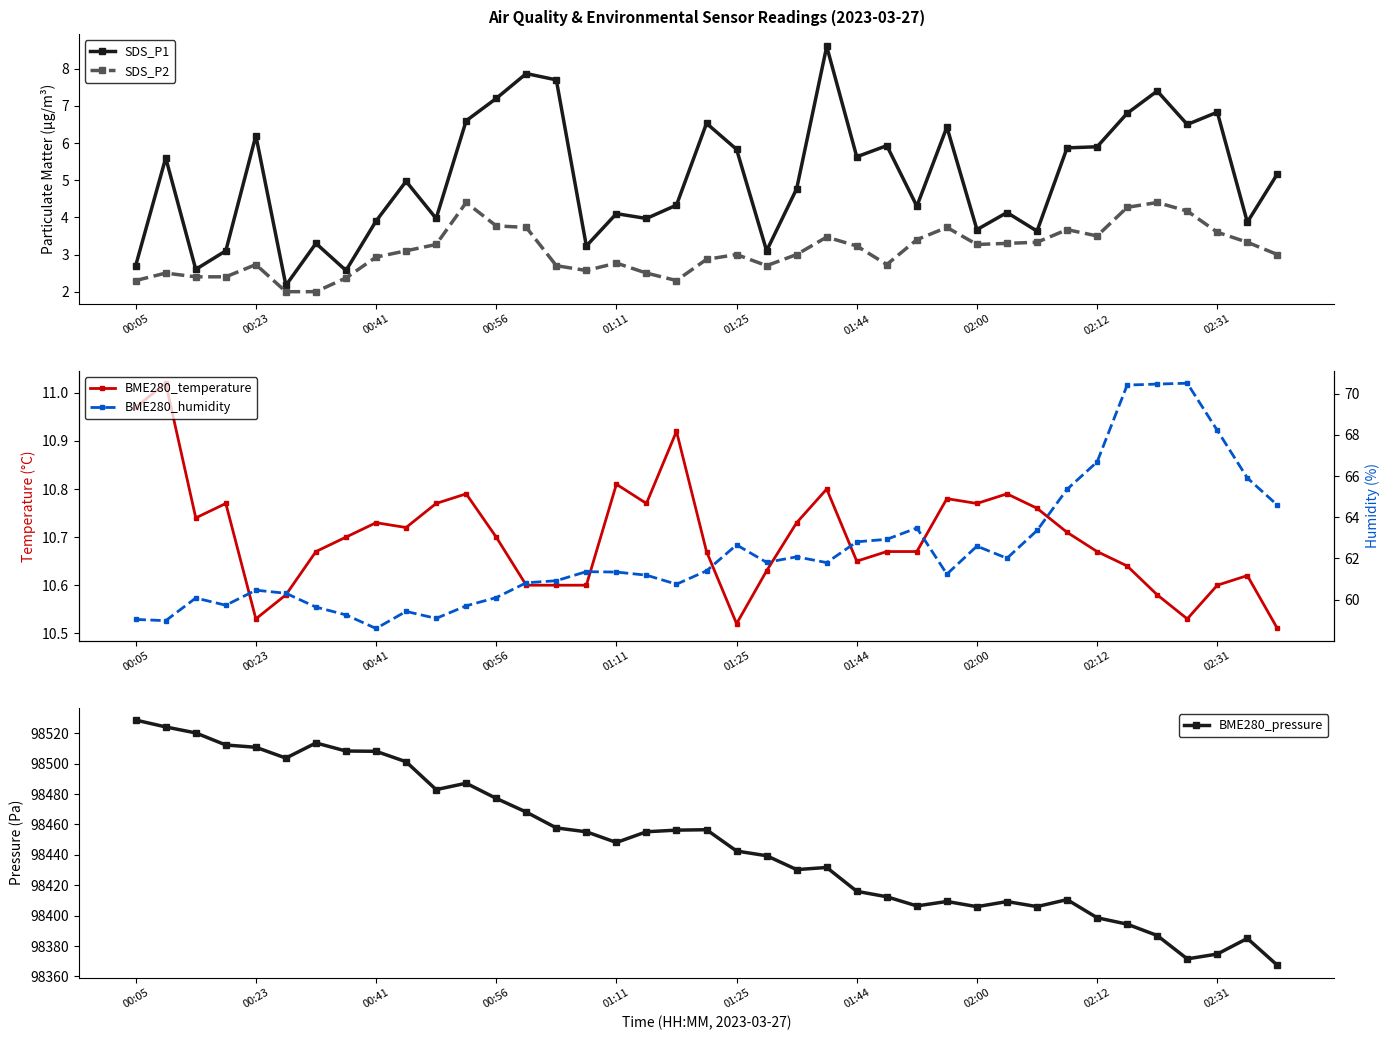

The SDS_P2 series shows 6.0 at 02:31. True or false?

False